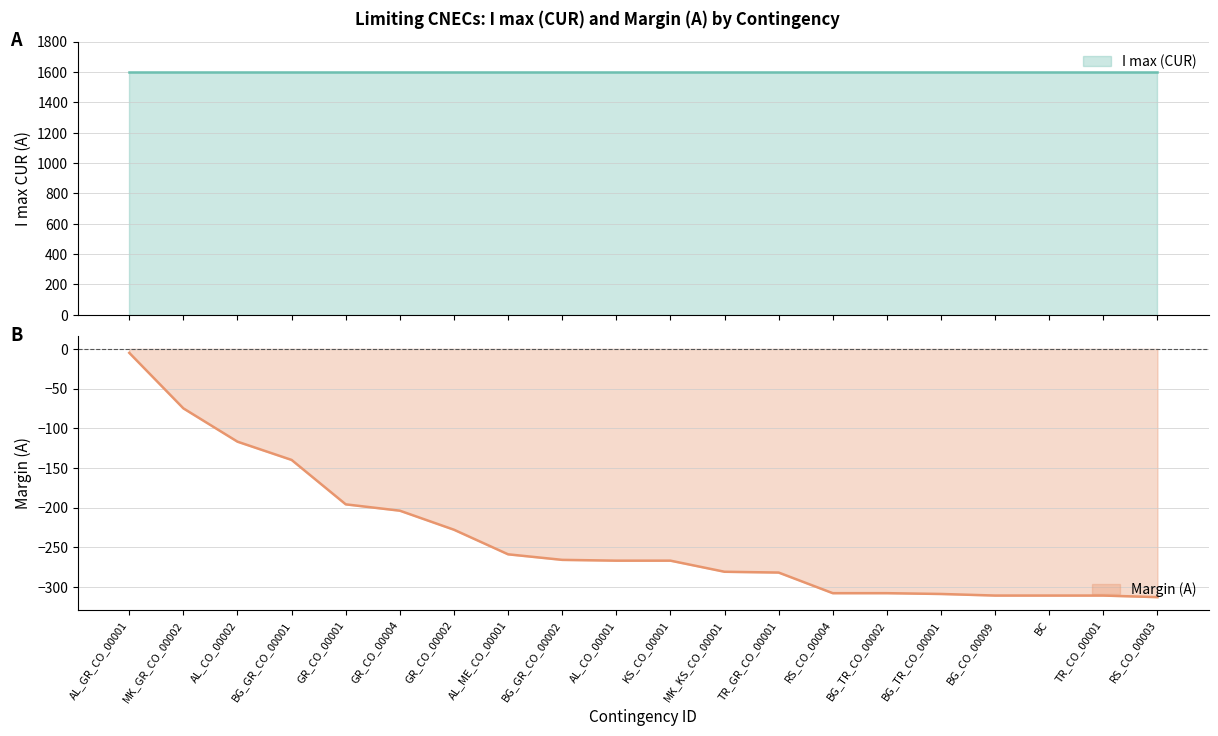

What is the value of the 17th point from the left?

-311